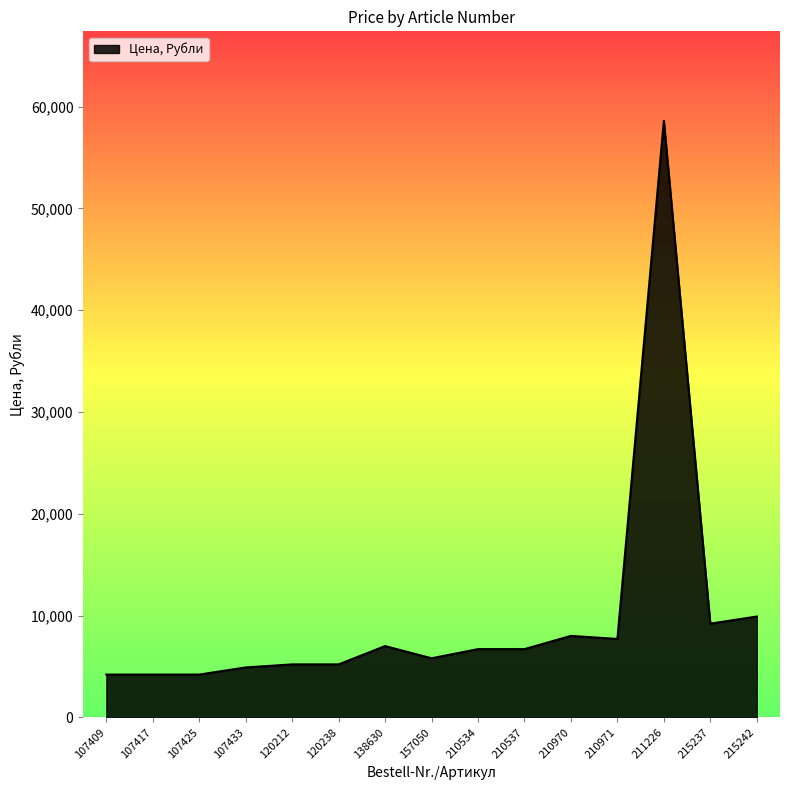

What is the change in value from 107417 to 210970?

+3800